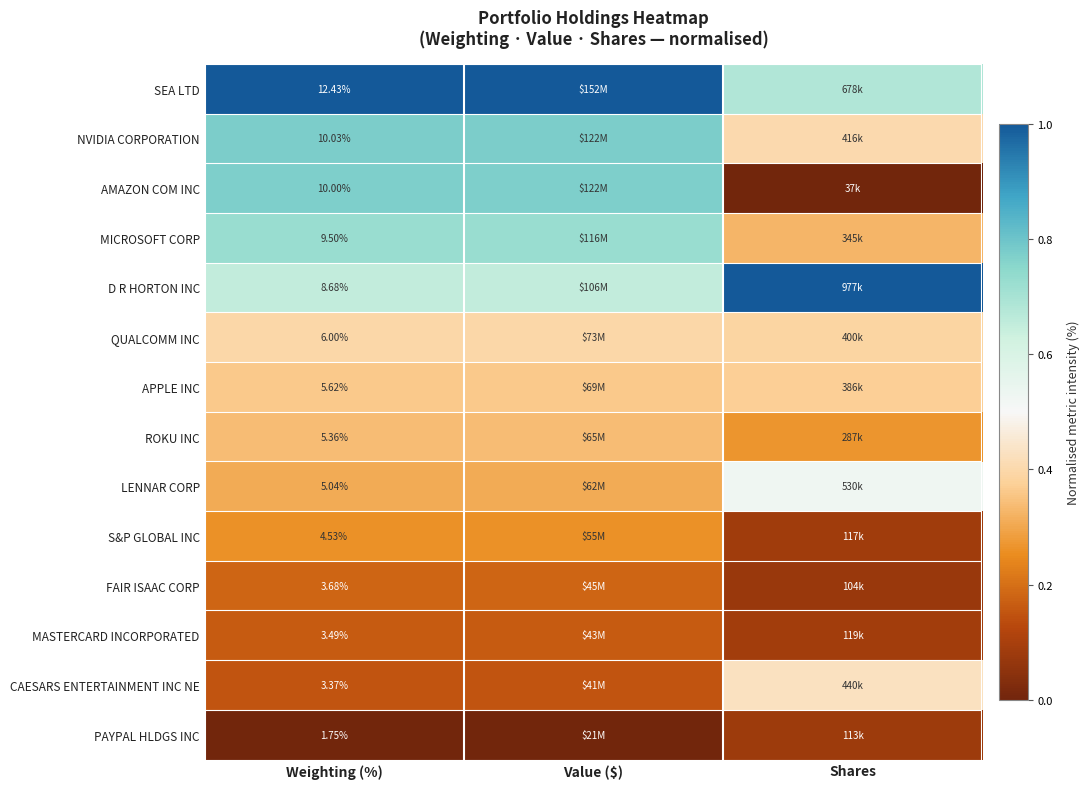

How many values in the PAYPAL HLDGS INC series exceed 0?

1